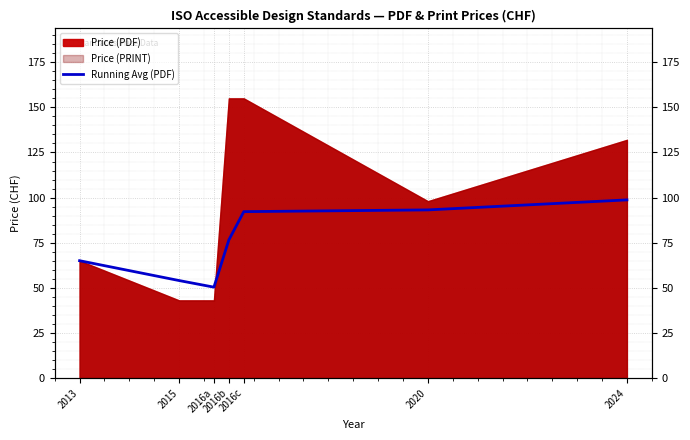

How many values exceed 76?

4